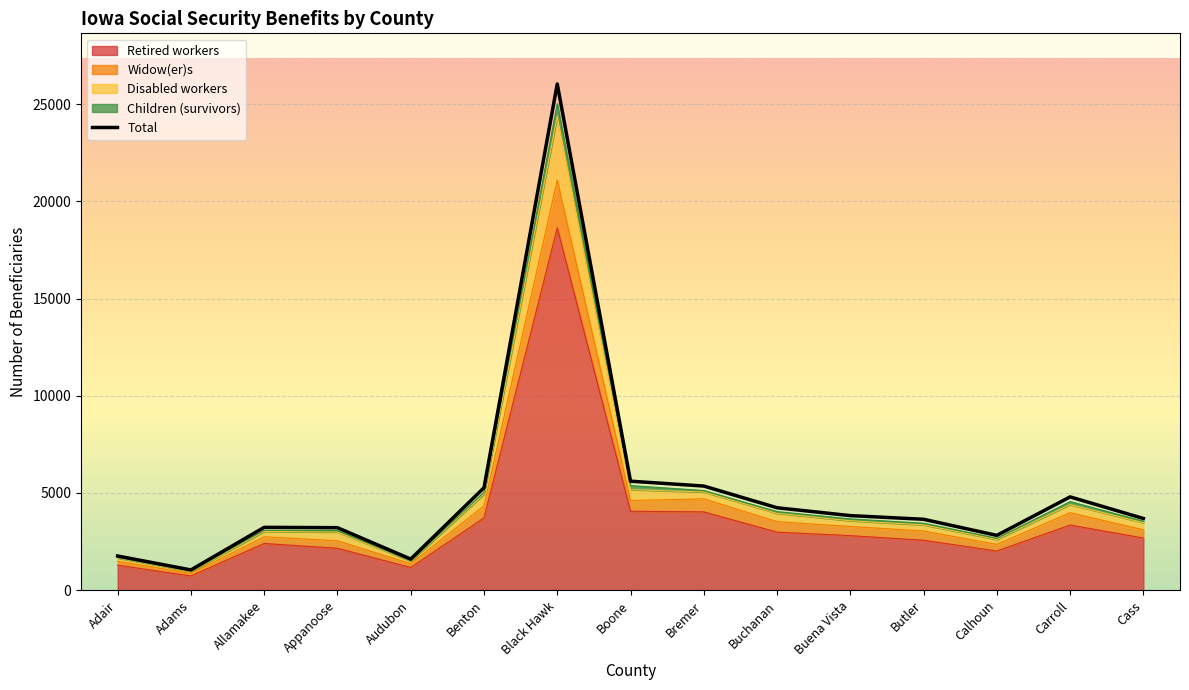

What is the difference between the maximum and minimum values?

25001